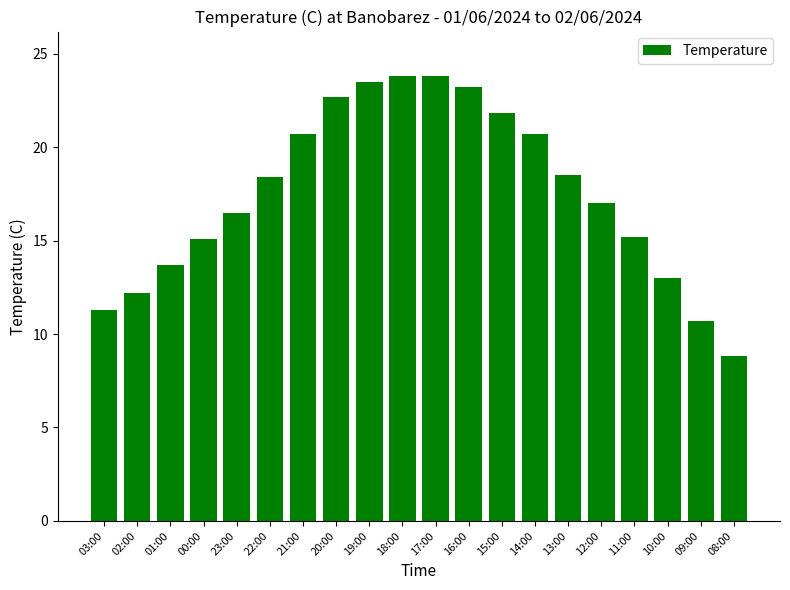

What is the difference between the maximum and minimum values?

15.0